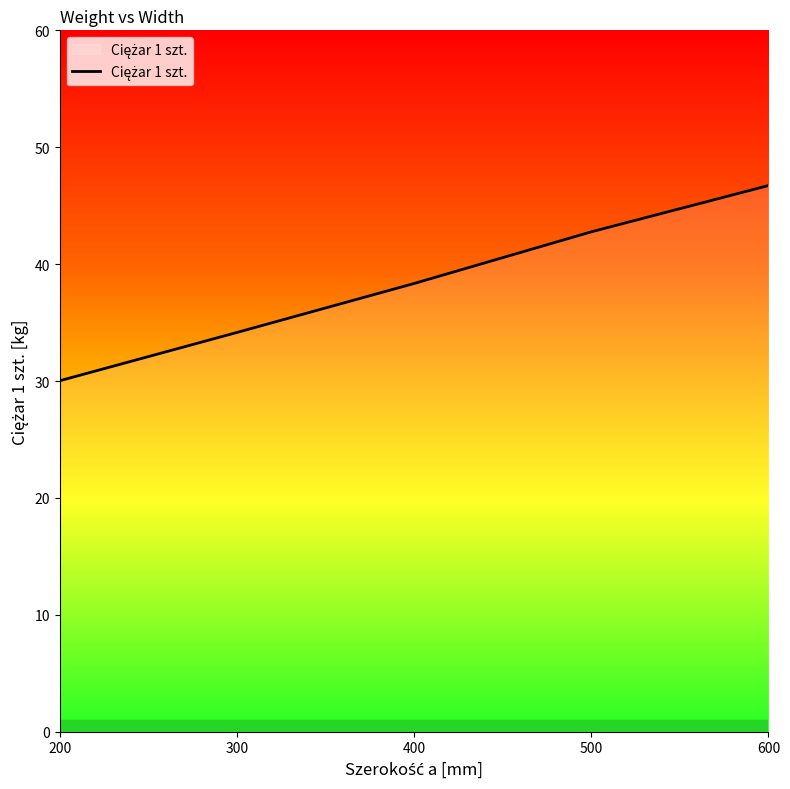

The chart shows a value of 59.6 at 400. True or false?

False